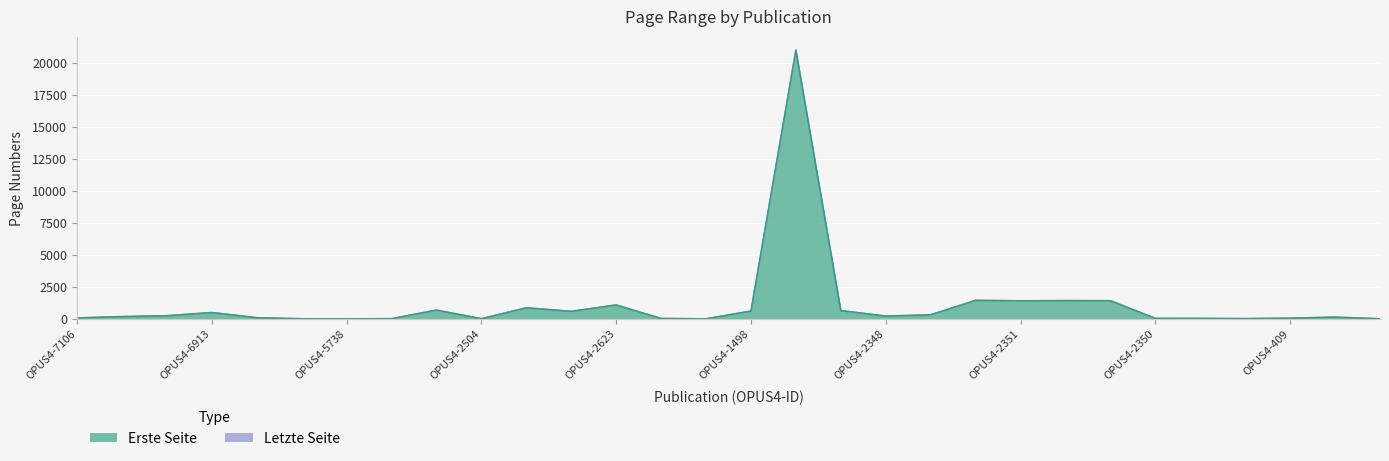

True or false: Erste Seite and Letzte Seite intersect in this chart.

False